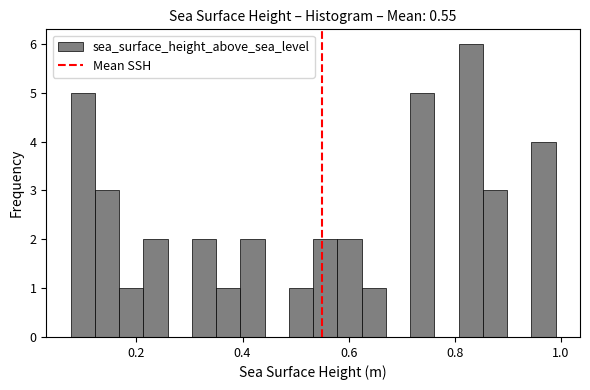

Read against the x-axis, roughly where is the centre of the tallest bar?

0.84